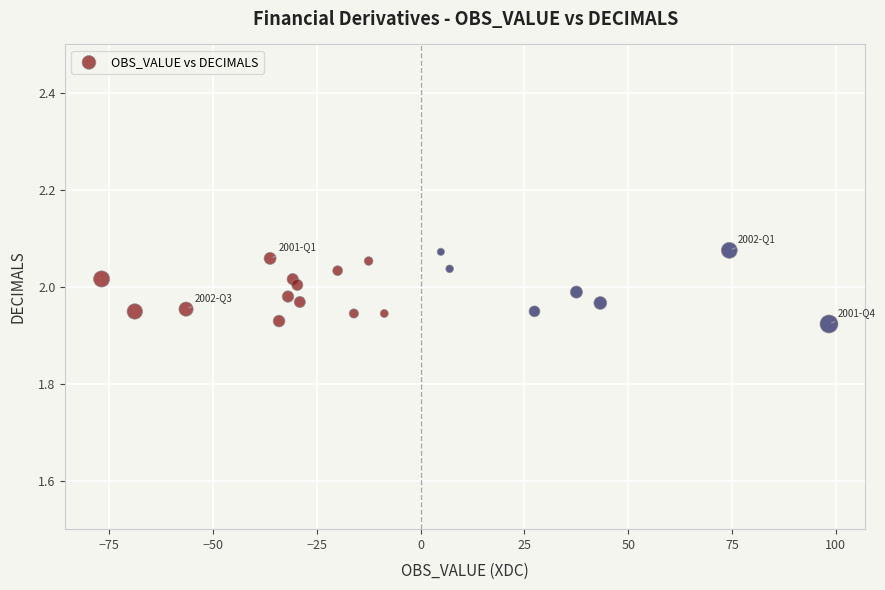

What is the range of X values (max minus min)?

175.2